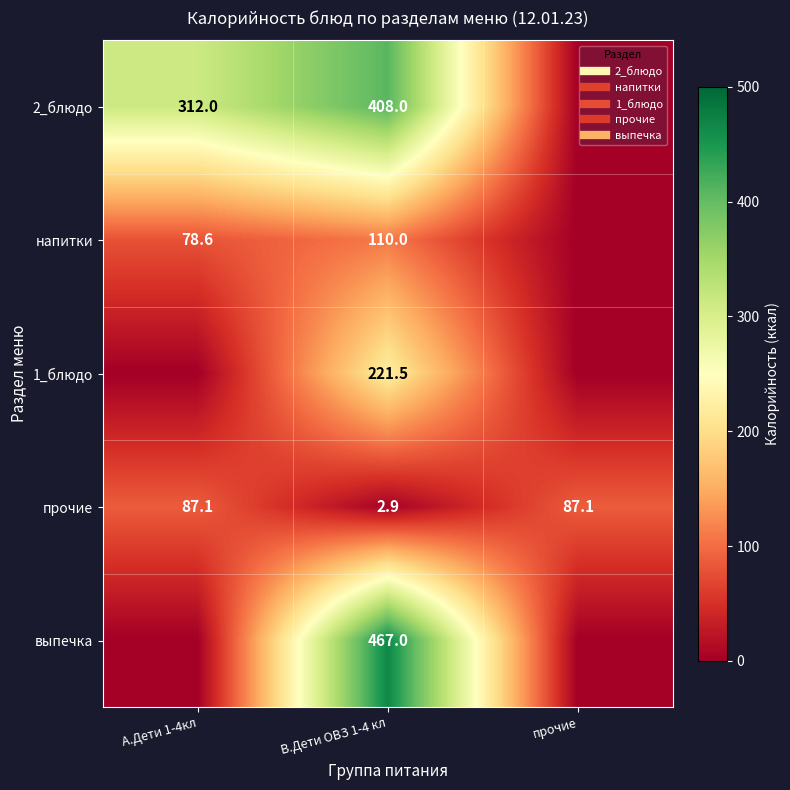

Rank the series at В.Дети ОВЗ 1-4 кл from highest to lowest value.

выпечка, 2_блюдо, 1_блюдо, напитки, прочие